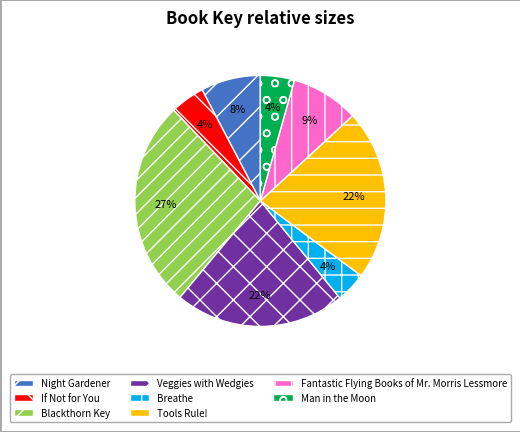

What percentage is the Tools Rule! slice, to the nearest percent?

22%